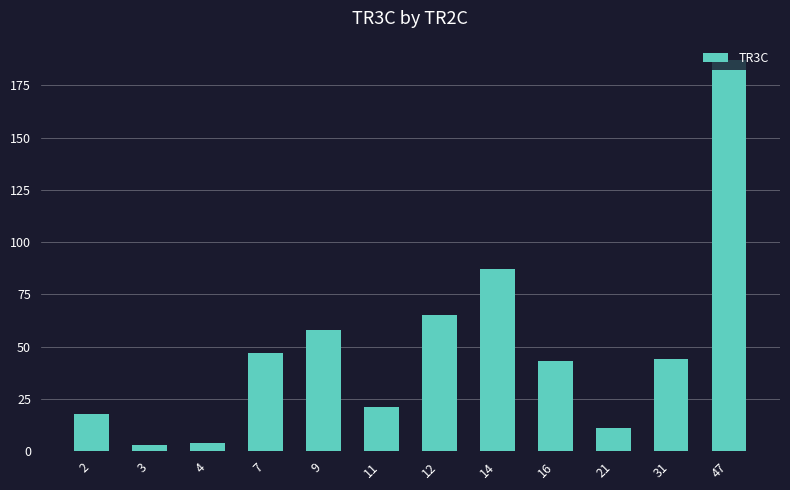

What is the value of the 8th bar from the left?

87